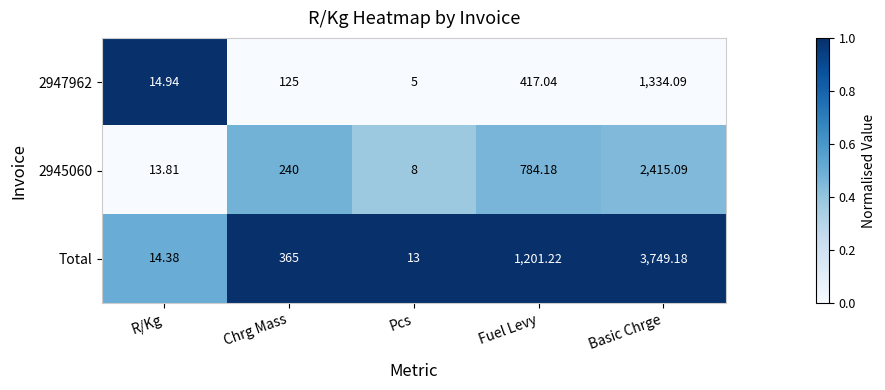

Which series changed the most between Chrg Mass and Basic Chrge?

Total